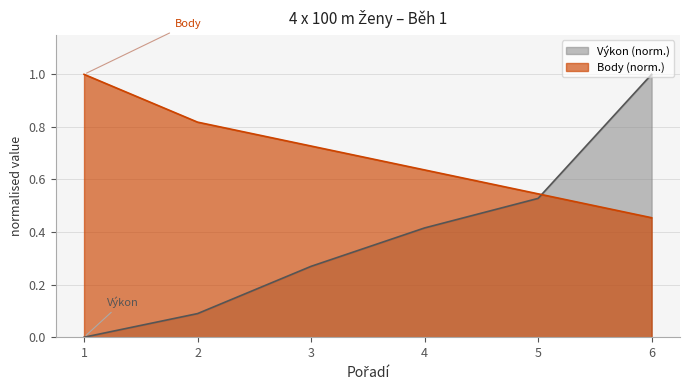

True or false: Body and Výkon cross at least once.

True